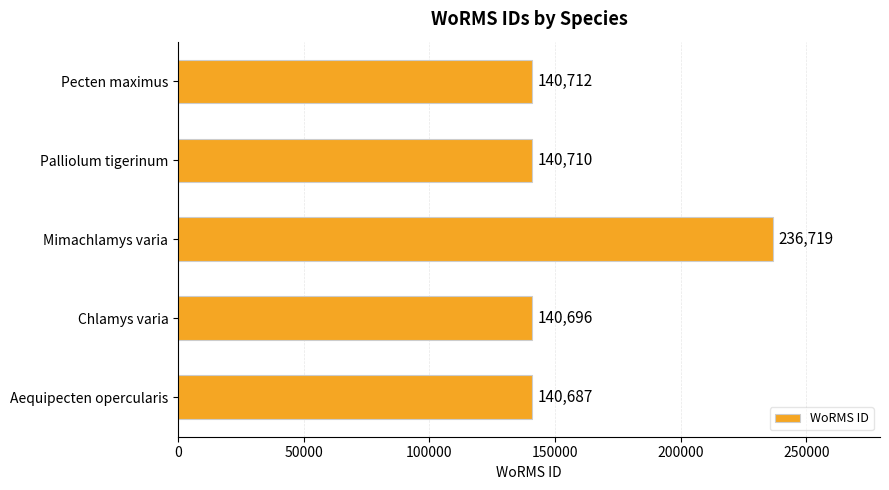

What is the sum of all values?

799524